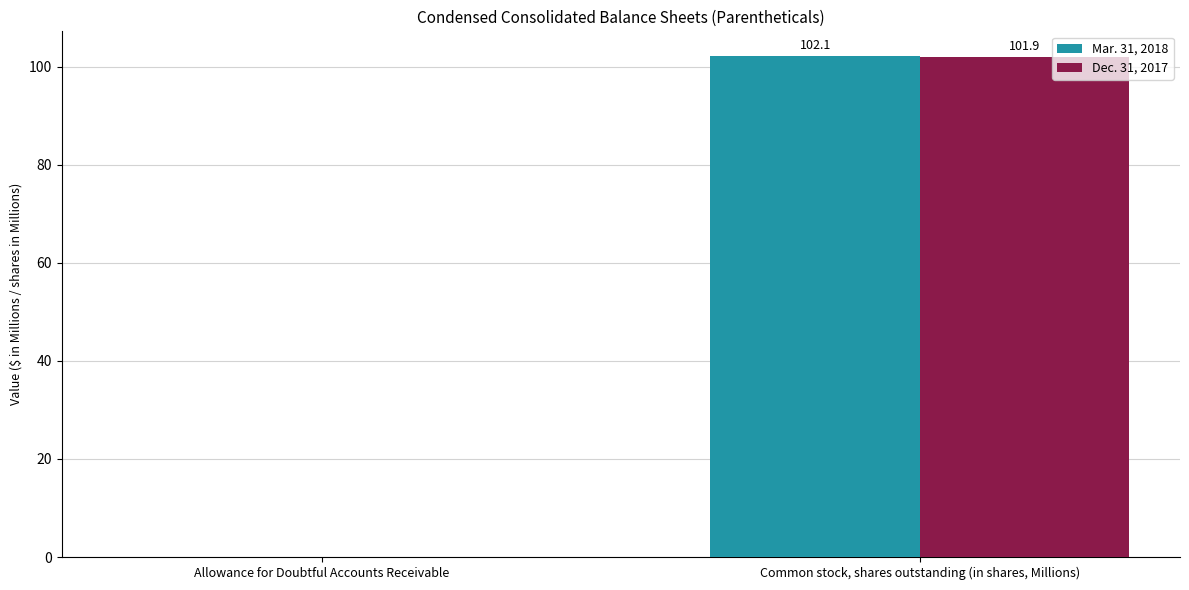

At which label does Mar. 31, 2018 first exceed 102?

Common stock, shares outstanding (in shares, Millions)